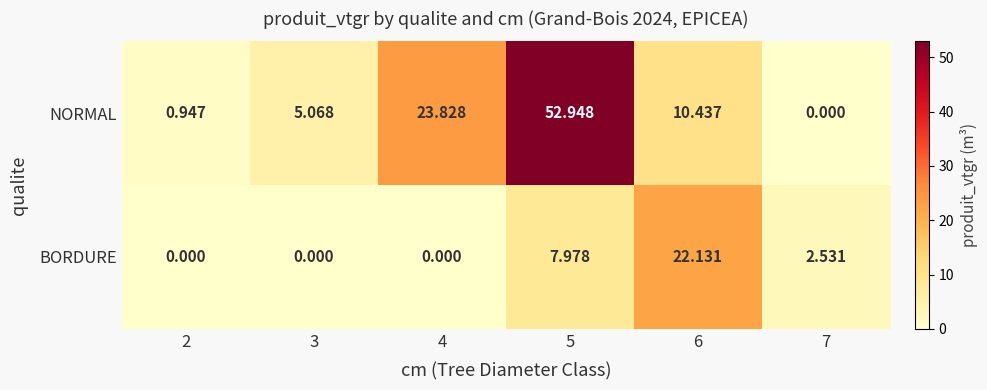

List the series in order of their overall mean, lowest first.

BORDURE, NORMAL